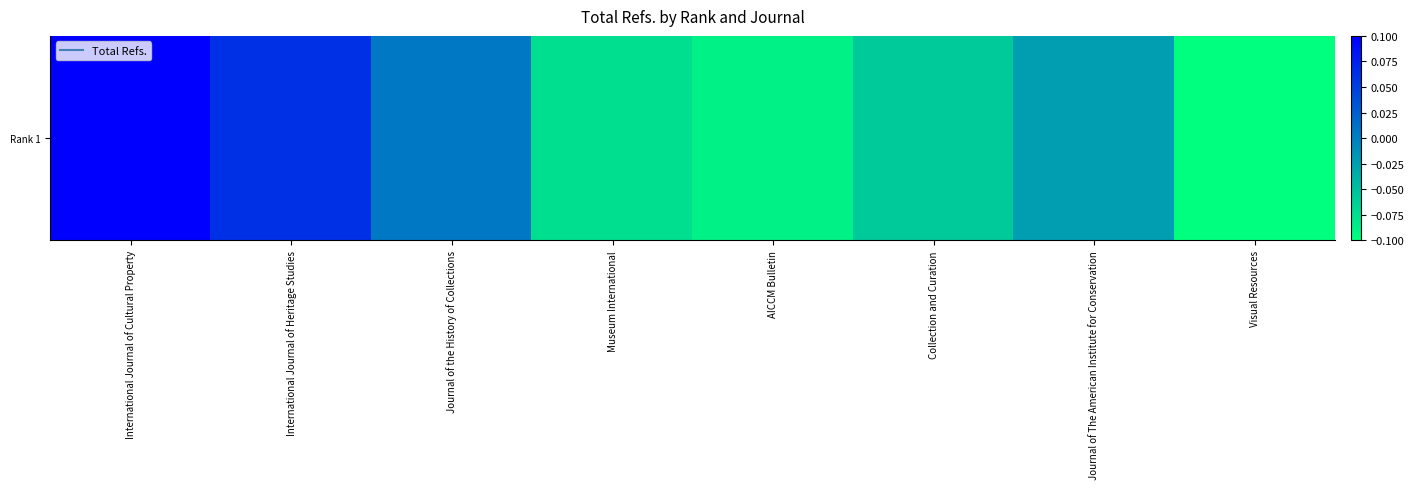

What is the minimum value shown in the chart?

-0.1